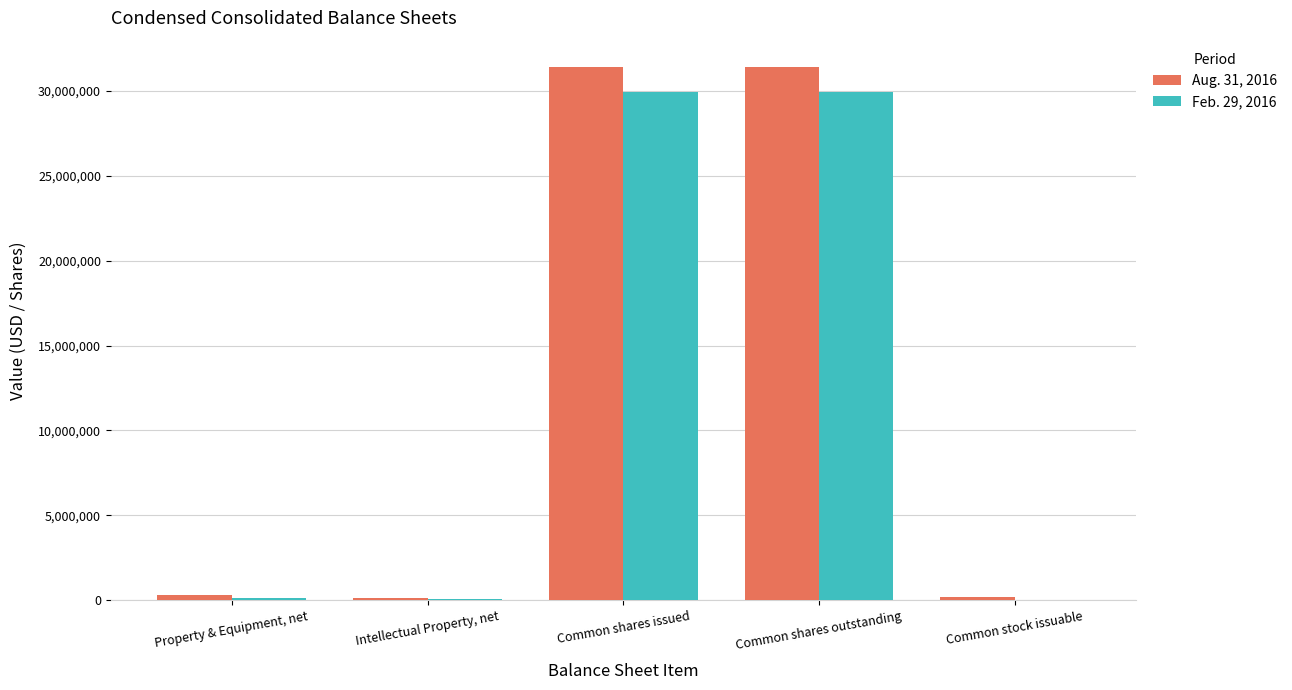

What is the average value of the Aug. 31, 2016 series?

12677341